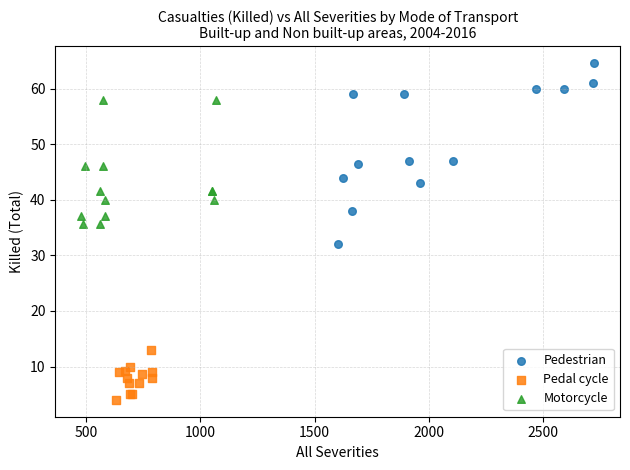

Which series has the largest Y range (max minus min)?

Pedestrian